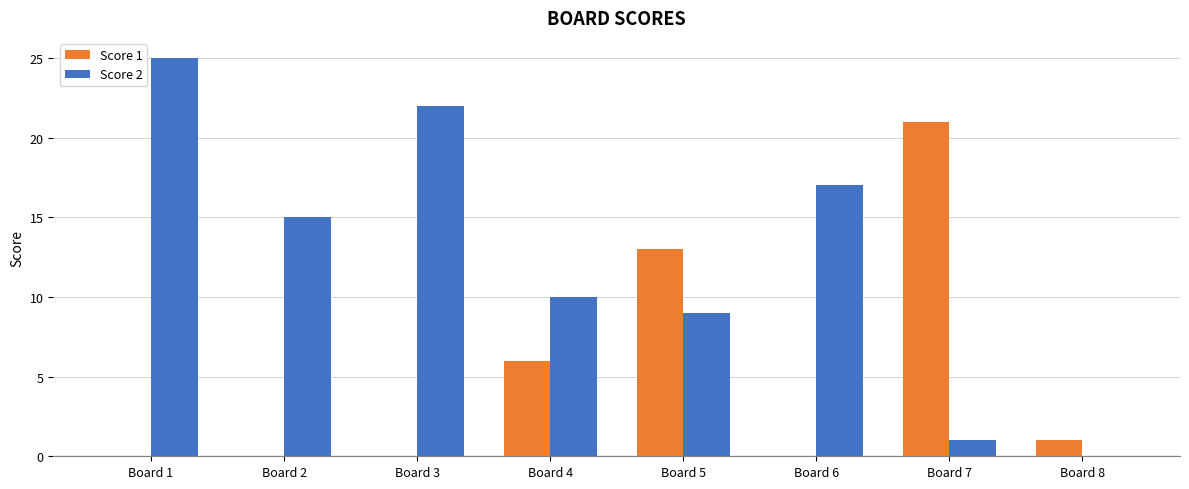

Are the bars grouped side by side (vs. stacked)?

Yes